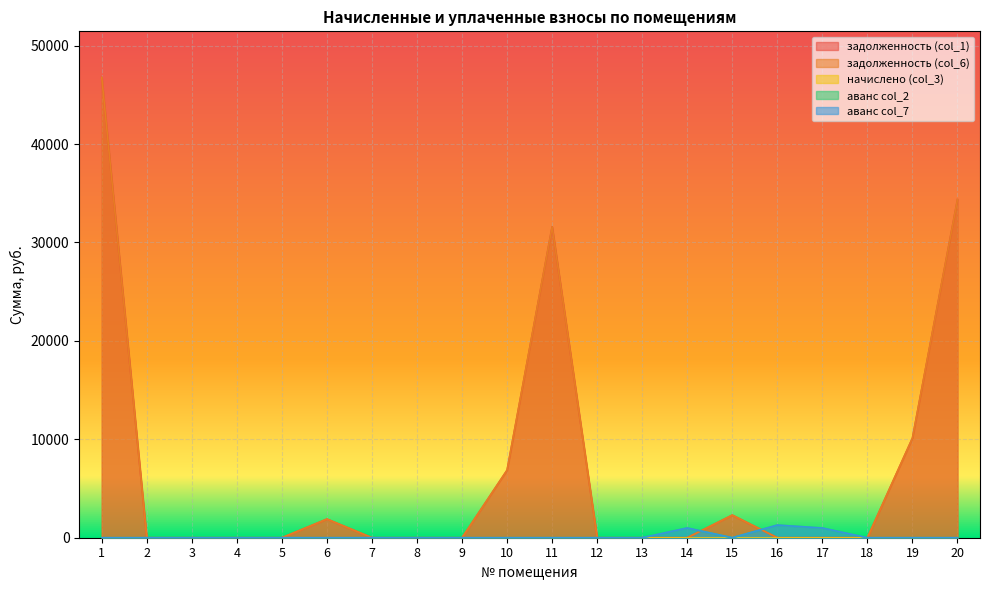

In аванс col_2, how many points are higher than both neighbors (excluding endpoints)?

2